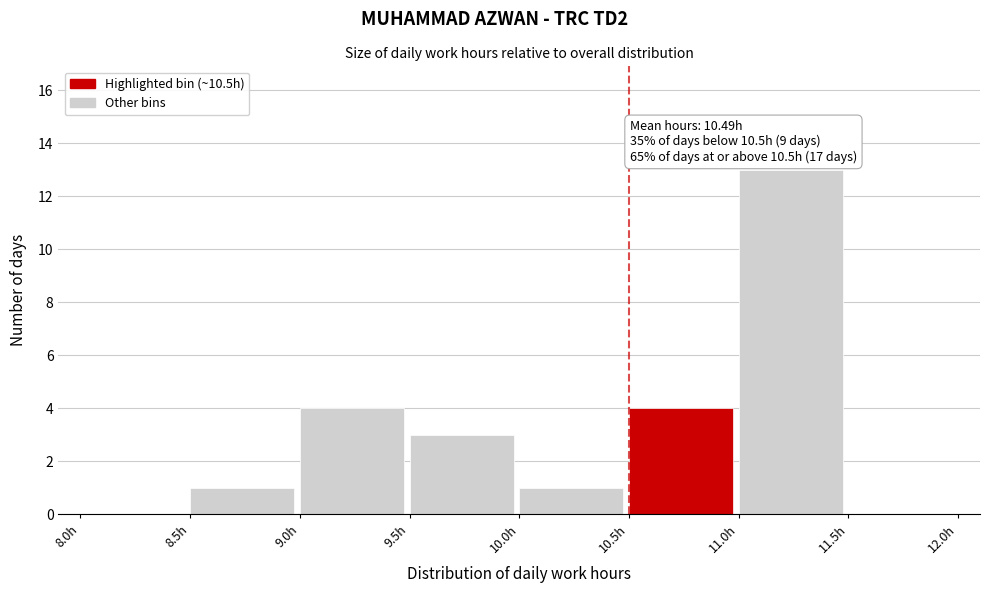

Which range on the x-axis has the tallest bar?

11.0 to 11.5